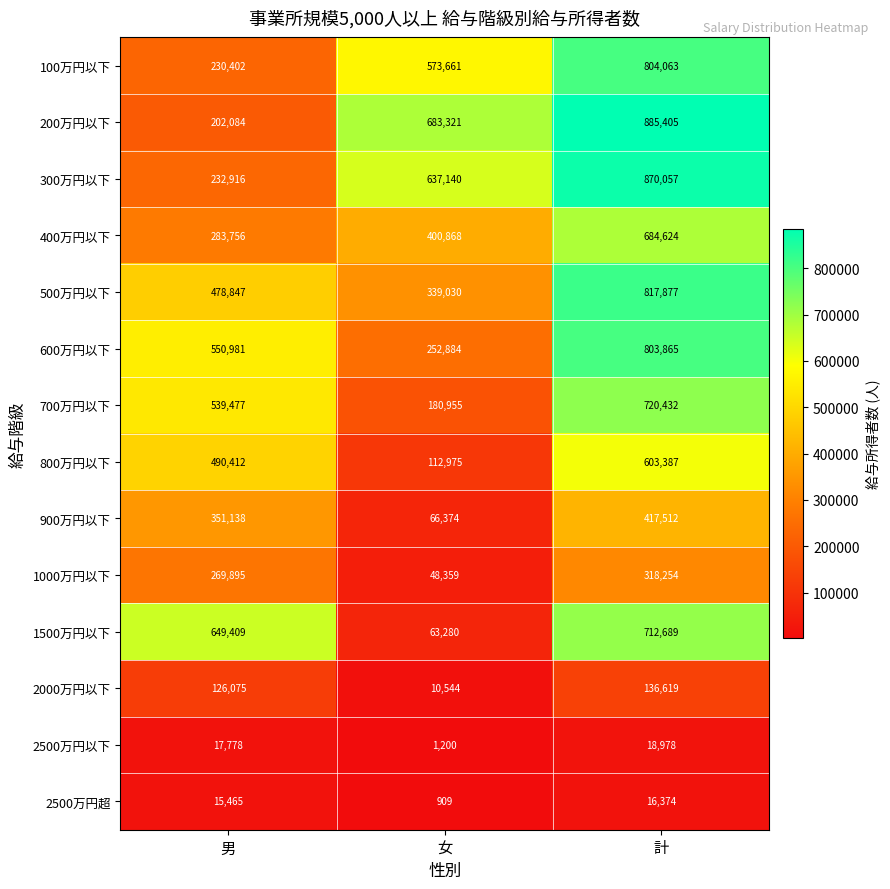

What value does the 2000万円以下 series have at 男?

126075